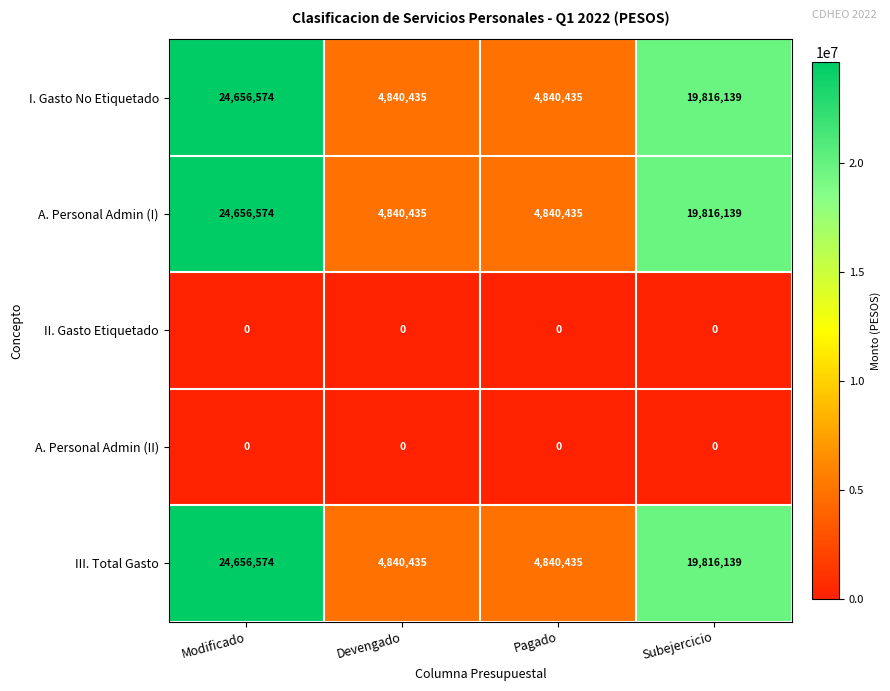

Reading left to right, transcribe all the data shown in this chart.

I. Gasto No Etiquetado: 24656574	4840435	4840435	19816139
A. Personal Admin (I): 24656574	4840435	4840435	19816139
II. Gasto Etiquetado: 0	0	0	0
A. Personal Admin (II): 0	0	0	0
III. Total Gasto: 24656574	4840435	4840435	19816139